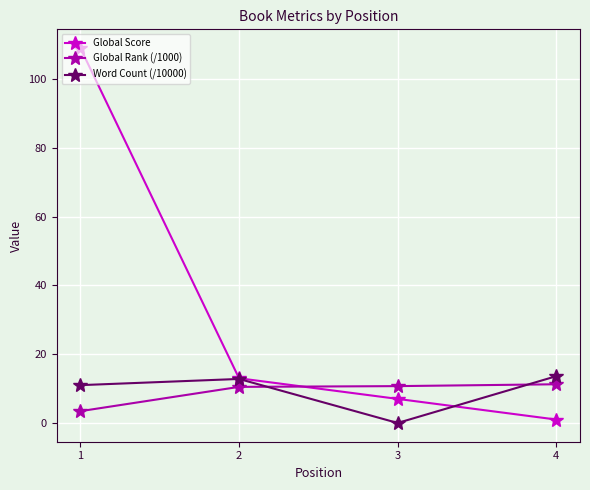

Count the number of data series in this chart.

3